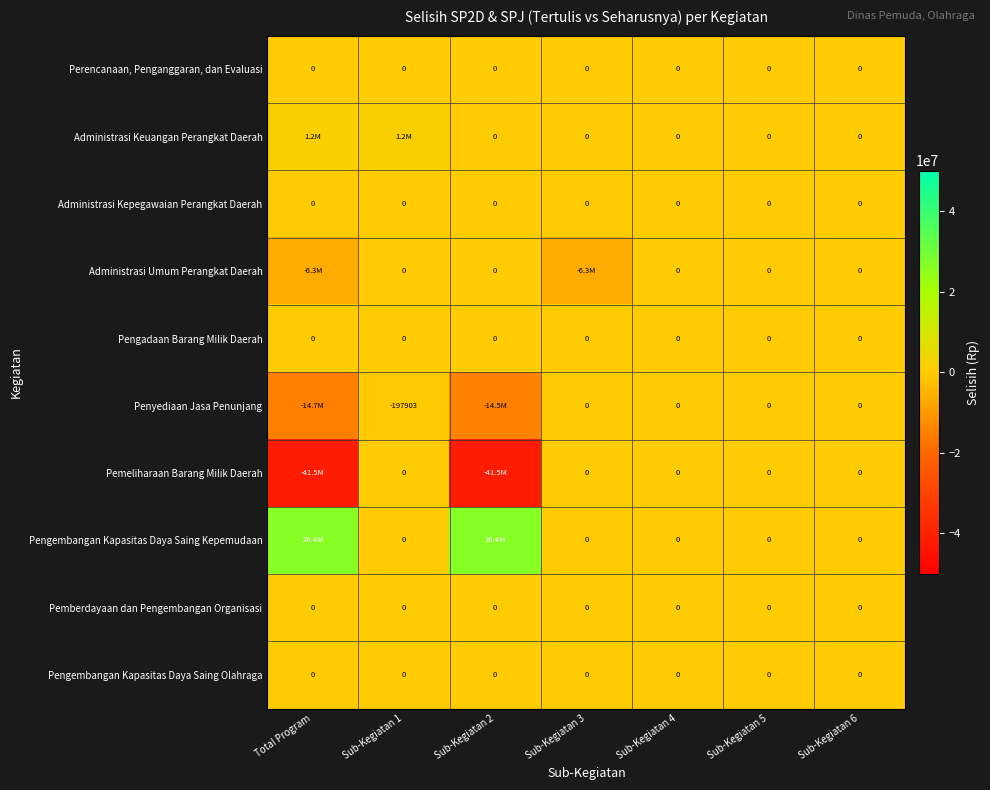

True or false: Administrasi Kepegawaian Perangkat Daerah has a value of 0 at Sub-Kegiatan 3.

True